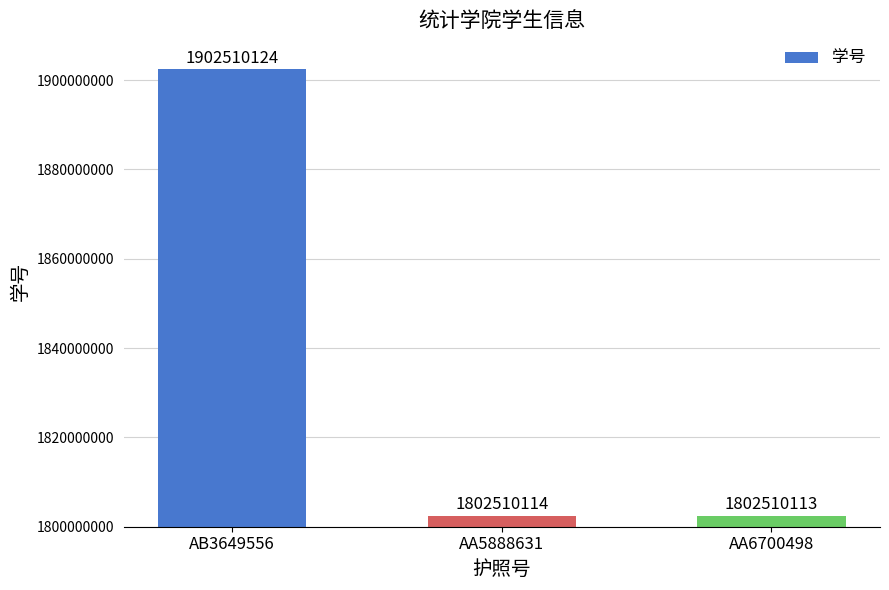

What is the average value?

1835843450